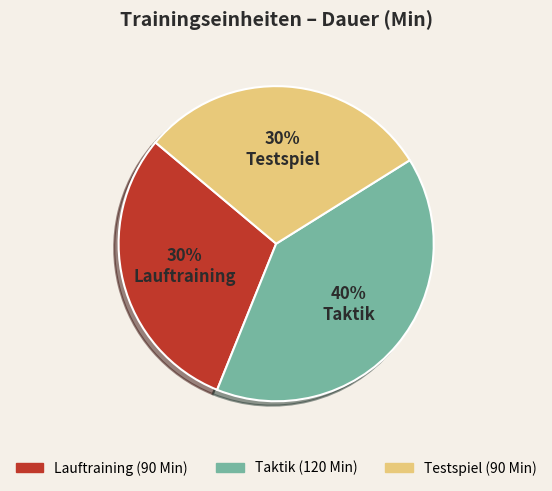

How many slices are in this pie chart?

3